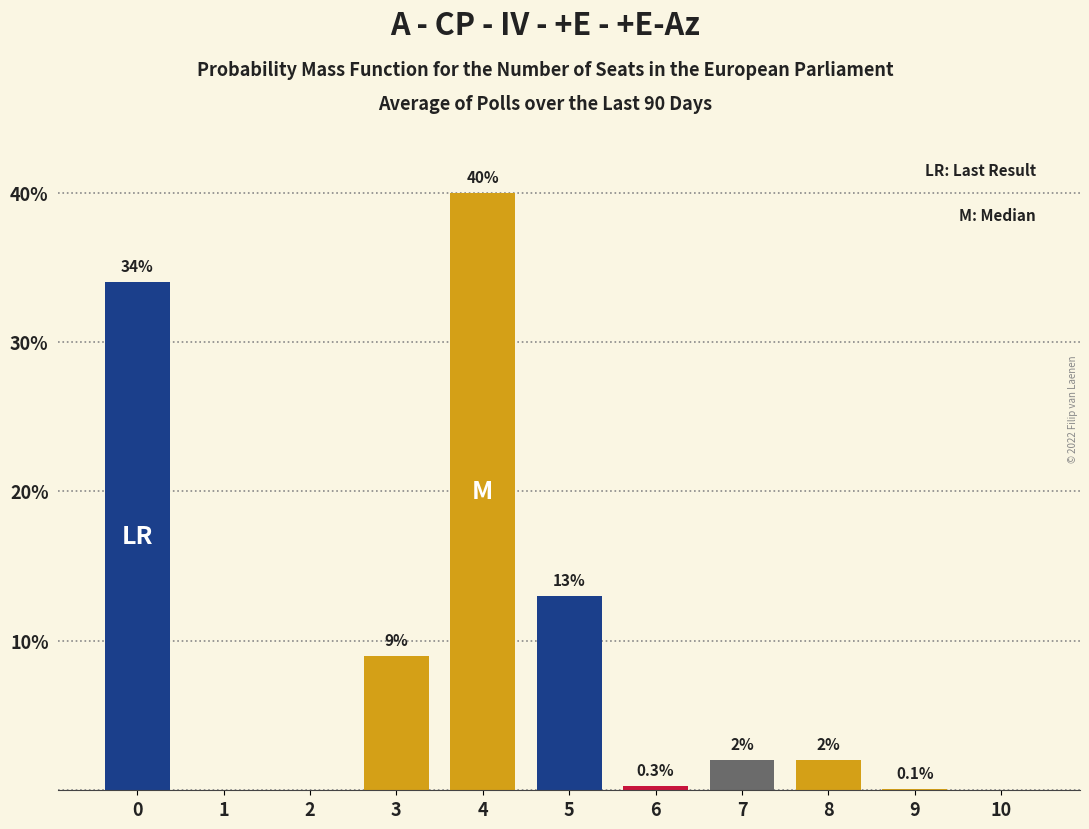

Reading left to right, extract all data points from this chart.

0=34.0	1=0.0	2=0.0	3=9.0	4=40.0	5=13.0	6=0.3	7=2.0	8=2.0	9=0.1	10=0.0